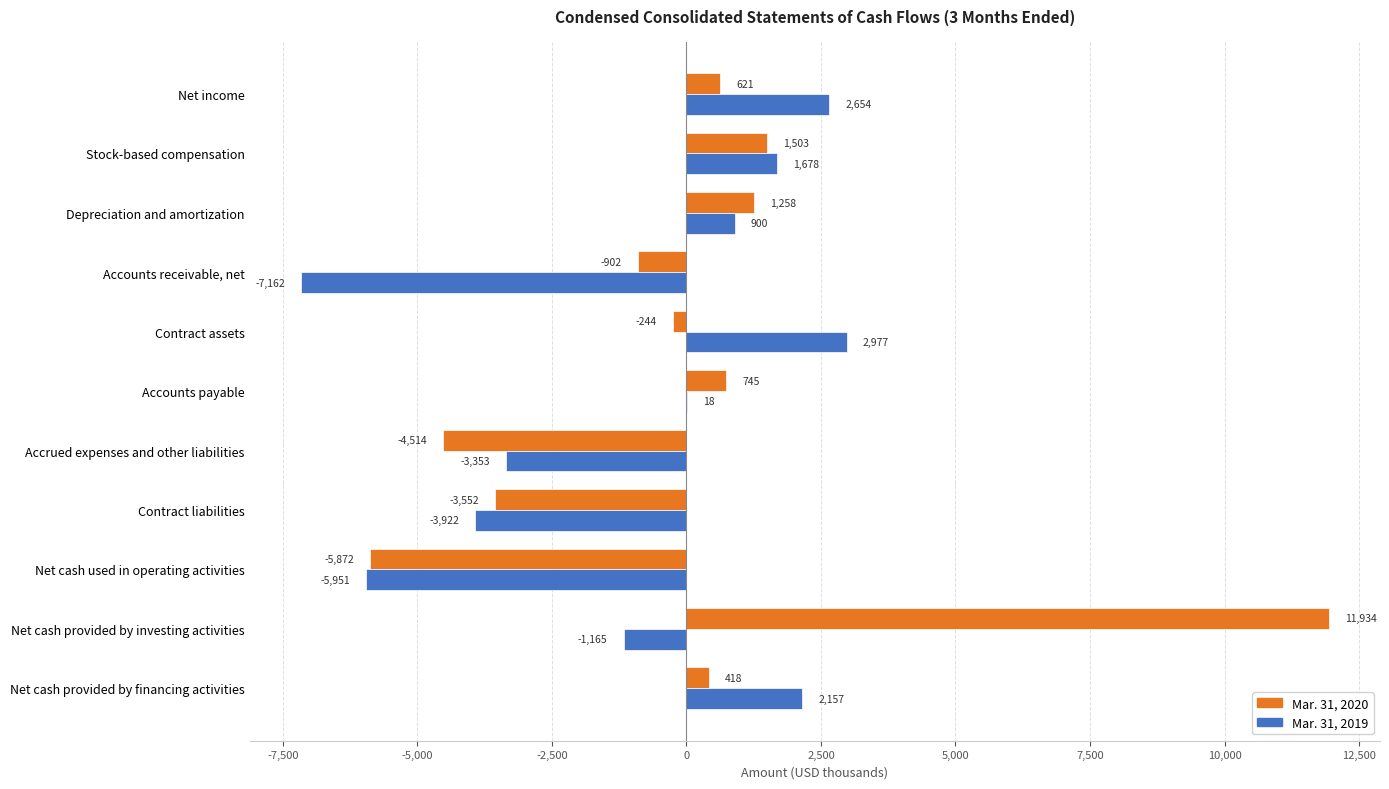

Which series has the largest total across all categories?

Mar. 31, 2020